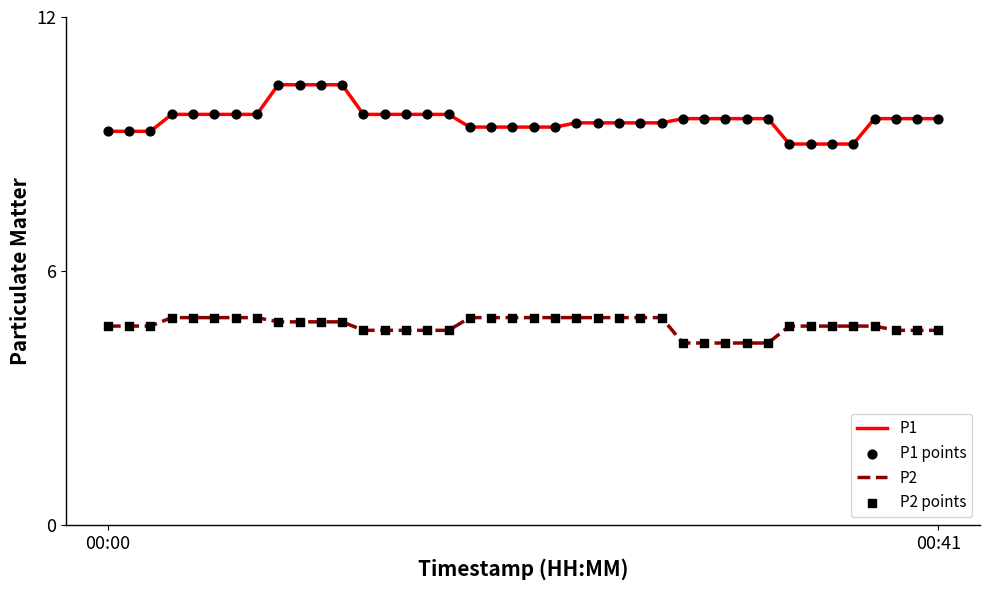

What is the difference between the maximum and minimum values in the P1 series?

1.4